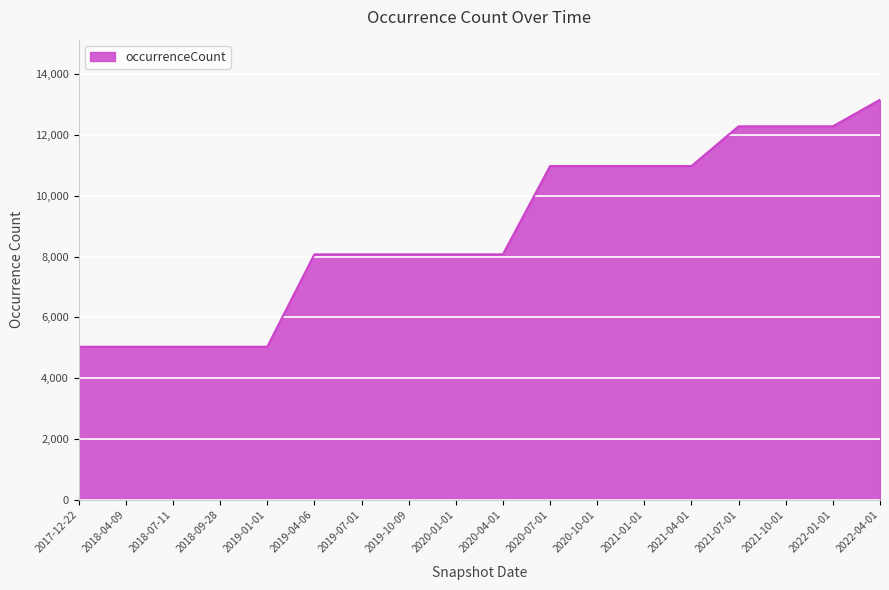

What position from the left is 2017-12-22?

1